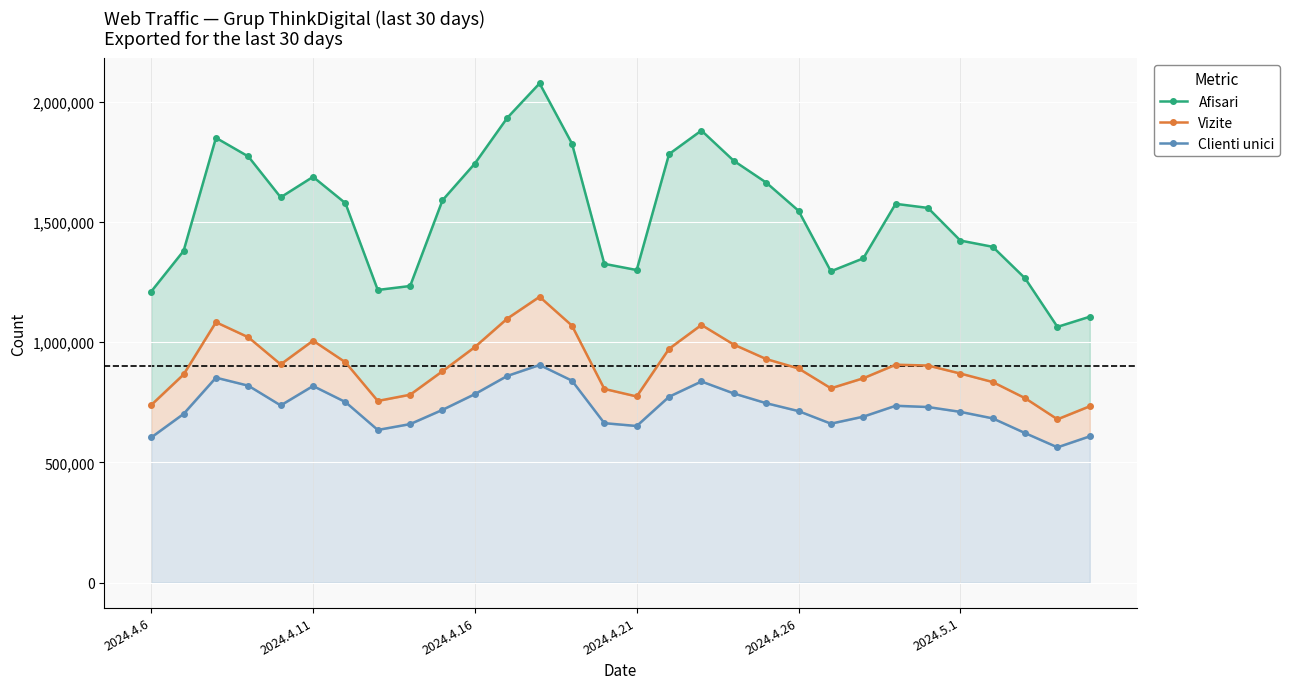

What are all the series names shown in the legend?

Afisari, Vizite, Clienti unici